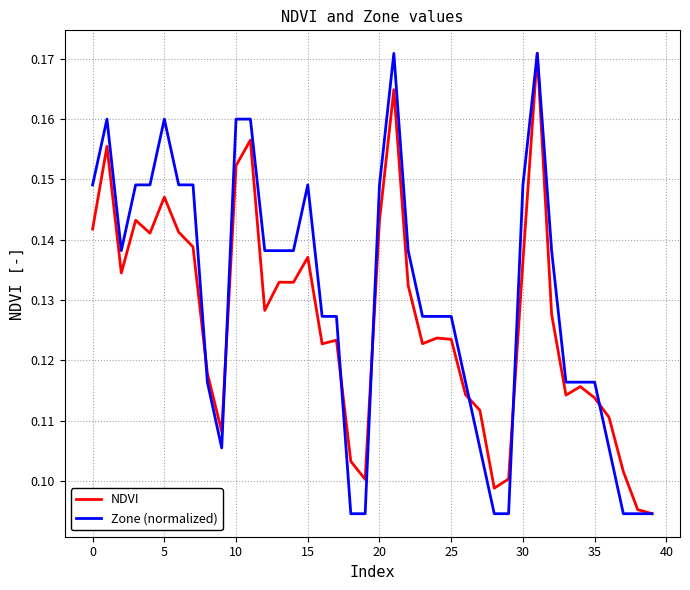

Does the chart have visible grid lines?

Yes